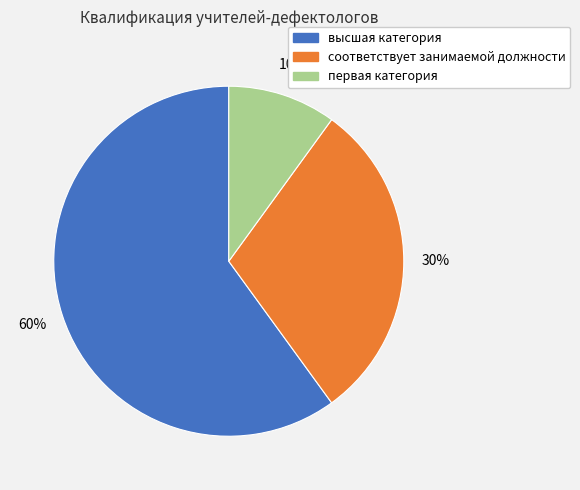

Rank the categories by value from highest to lowest.

высшая категория, соответствует занимаемой должности, первая категория